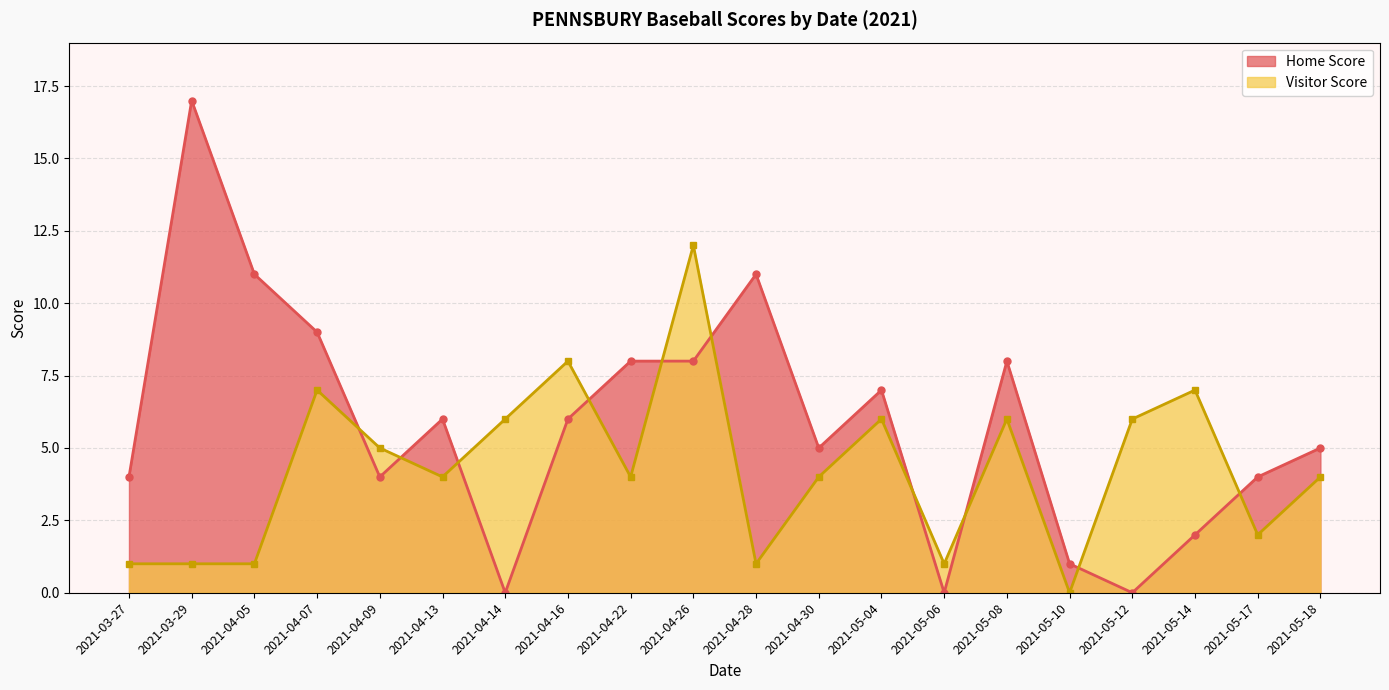

What are all the series names shown in the legend?

Home Score, Visitor Score